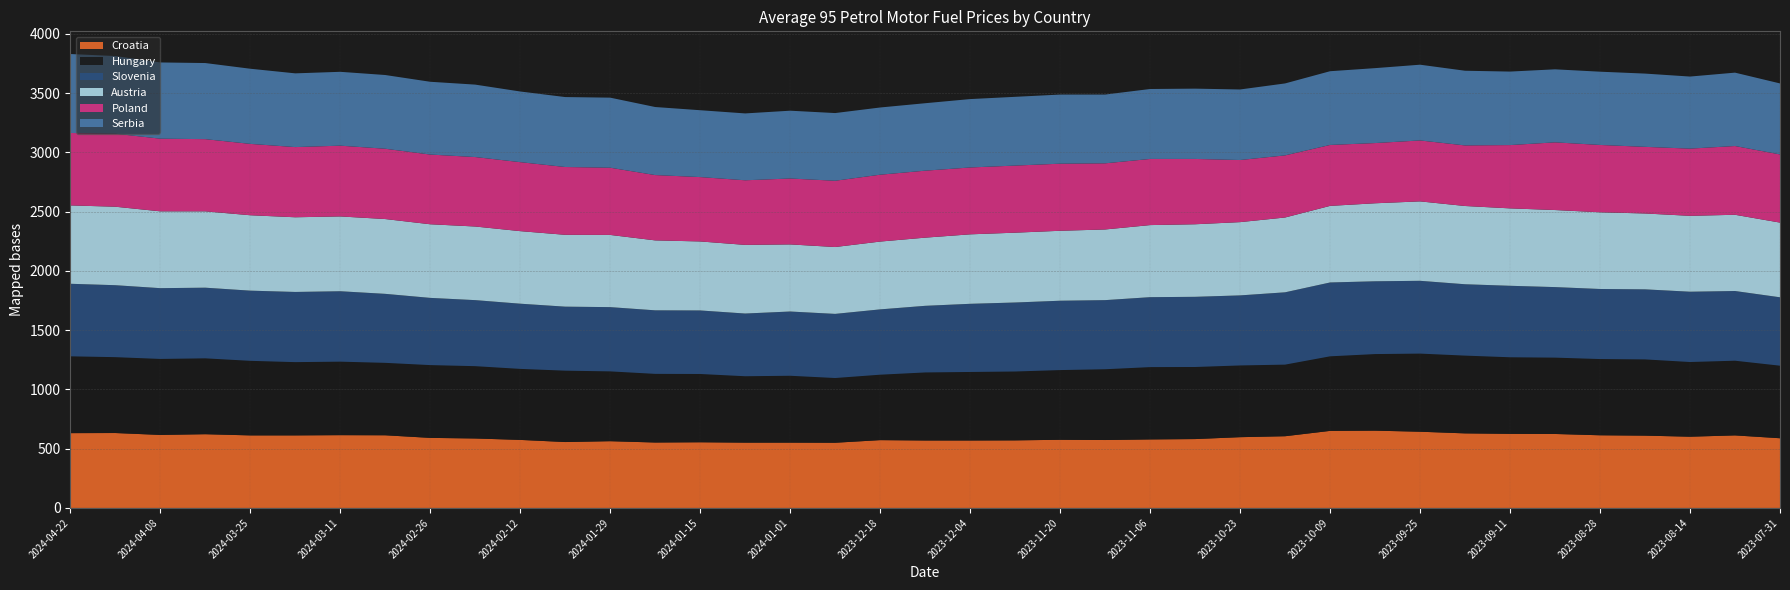

Reading right to left, list all the values displayed in this chart.

Croatia: 588	612	601	610	613	624	625	629	643	652	650	605	597	581	578	573	575	570	569	569	572	550	551	551	554	552	563	556	574	586	591	613	614	612	612	622	616	632	631
Hungary: 612	630	630	643	643	644	646	656	659	646	629	604	605	608	610	597	588	581	578	574	552	546	564	560	576	579	589	602	599	610	614	611	620	618	629	640	641	640	648
Slovenia: 577	588	593	591	591	595	603	602	614	614	623	610	591	592	590	583	585	582	575	562	551	541	542	529	536	536	542	540	550	557	567	582	594	592	592	596	597	607	612
Austria: 630	643	640	640	647	650	653	660	670	658	646	631	618	612	608	596	590	589	586	575	572	564	566	579	582	590	609	606	612	621	621	631	631	630	636	644	648	662	661
Poland: 575	580	567	562	568	571	534	511	514	508	514	524	524	551	558	558	566	566	564	565	564	559	556	545	543	551	567	572	582	586	588	593	597	592	602	609	613	616	611
Serbia: 599	619	608	618	618	616	620	630	639	632	622	607	595	593	590	580	583	580	577	569	567	571	572	564	564	574	591	590	596	611	614	622	623	622	634	642	643	655	666